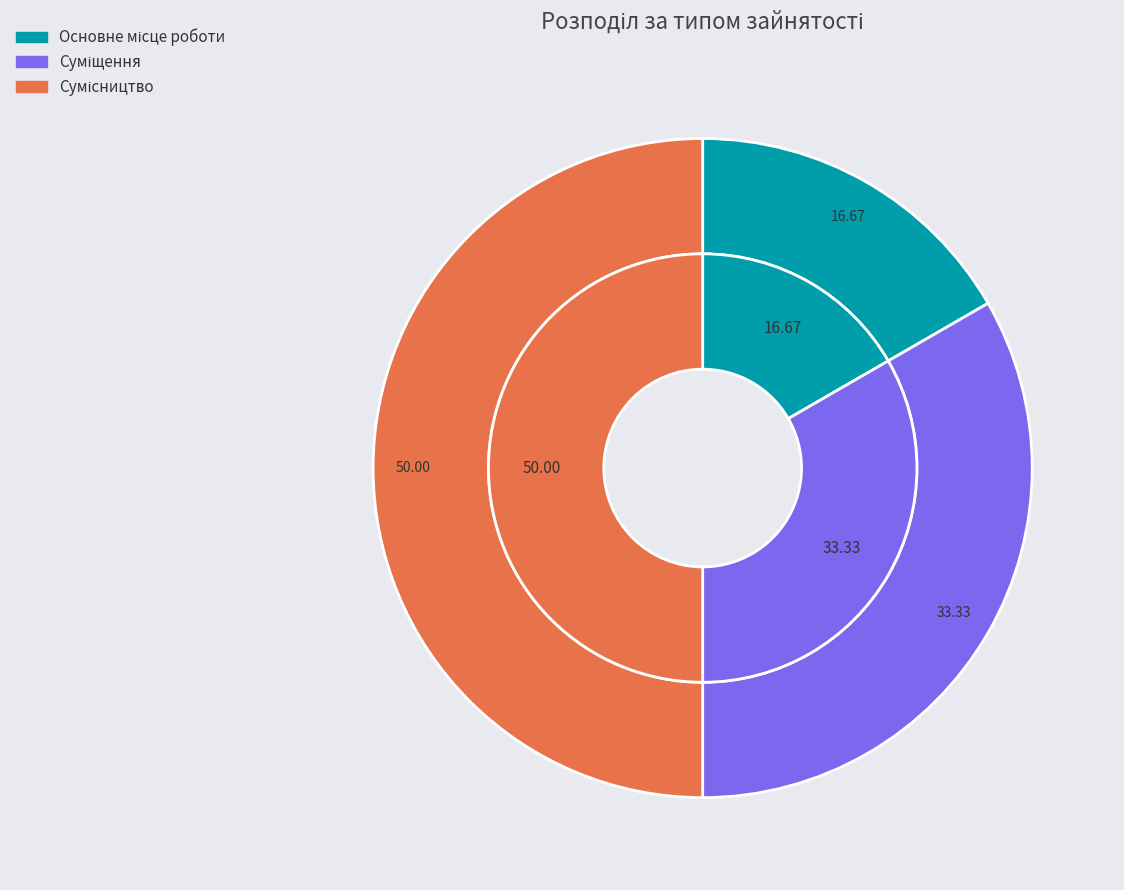

Between Сумісництво and Основне місце роботи, which is larger?

Сумісництво